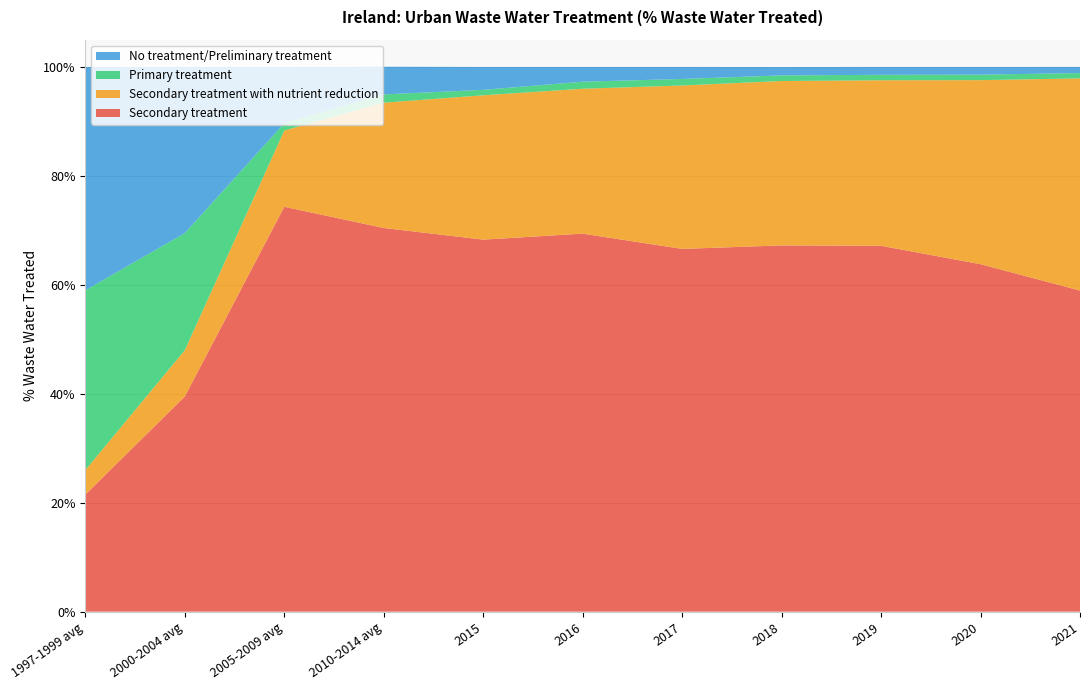

Reading right to left, extract all data points from this chart.

Secondary treatment: 2021=0.6	2020=0.6	2019=0.7	2018=0.7	2017=0.7	2016=0.7	2015=0.7	2010-2014 avg=0.7	2005-2009 avg=0.7	2000-2004 avg=0.4	1997-1999 avg=0.2
Secondary treatment with nutrient reduction: 2021=0.4	2020=0.3	2019=0.3	2018=0.3	2017=0.3	2016=0.3	2015=0.3	2010-2014 avg=0.2	2005-2009 avg=0.1	2000-2004 avg=0.1	1997-1999 avg=0.0
Primary treatment: 2021=0.0	2020=0.0	2019=0.0	2018=0.0	2017=0.0	2016=0.0	2015=0.0	2010-2014 avg=0.0	2005-2009 avg=0.0	2000-2004 avg=0.2	1997-1999 avg=0.3
No treatment/Preliminary treatment: 2021=0.0	2020=0.0	2019=0.0	2018=0.0	2017=0.0	2016=0.0	2015=0.0	2010-2014 avg=0.1	2005-2009 avg=0.1	2000-2004 avg=0.3	1997-1999 avg=0.4